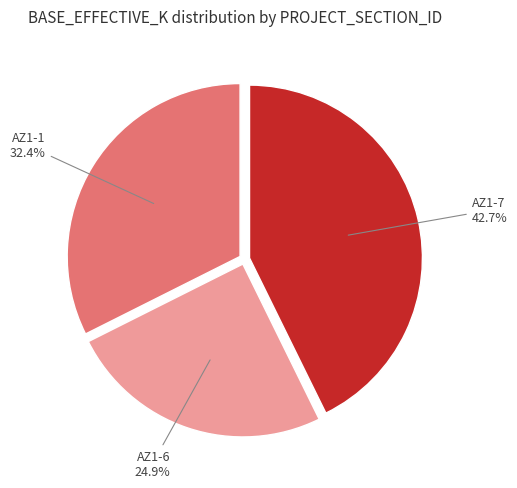

Is there any slice that represents more than half of the pie?

No